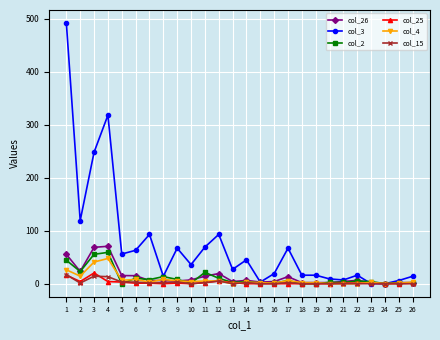

Is it true that col_26 equals 68.6 at 3?

True